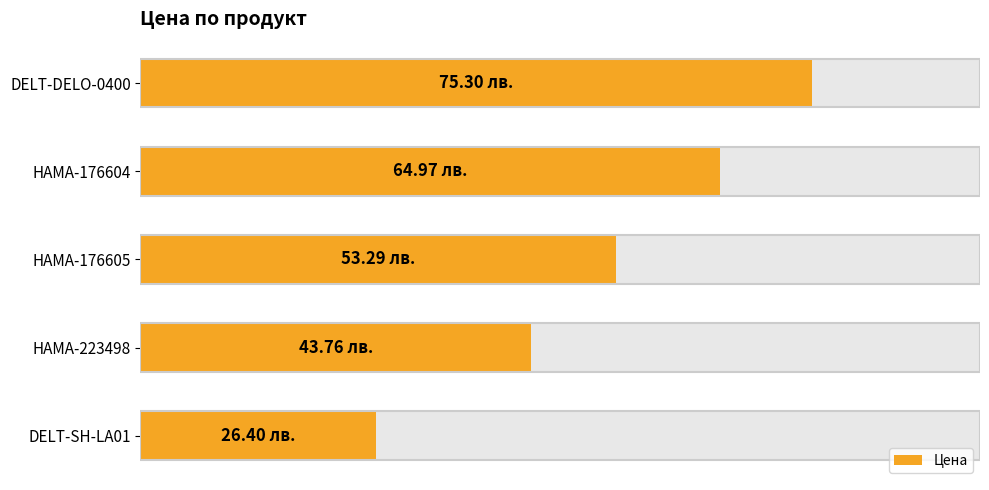

What is the maximum value shown in the chart?

75.3